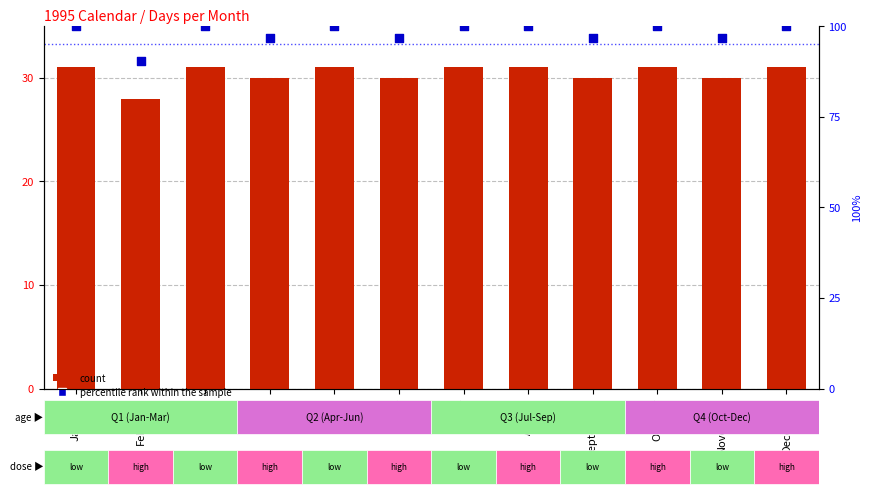

Which series has the largest total across all categories?

percentile rank within the sample